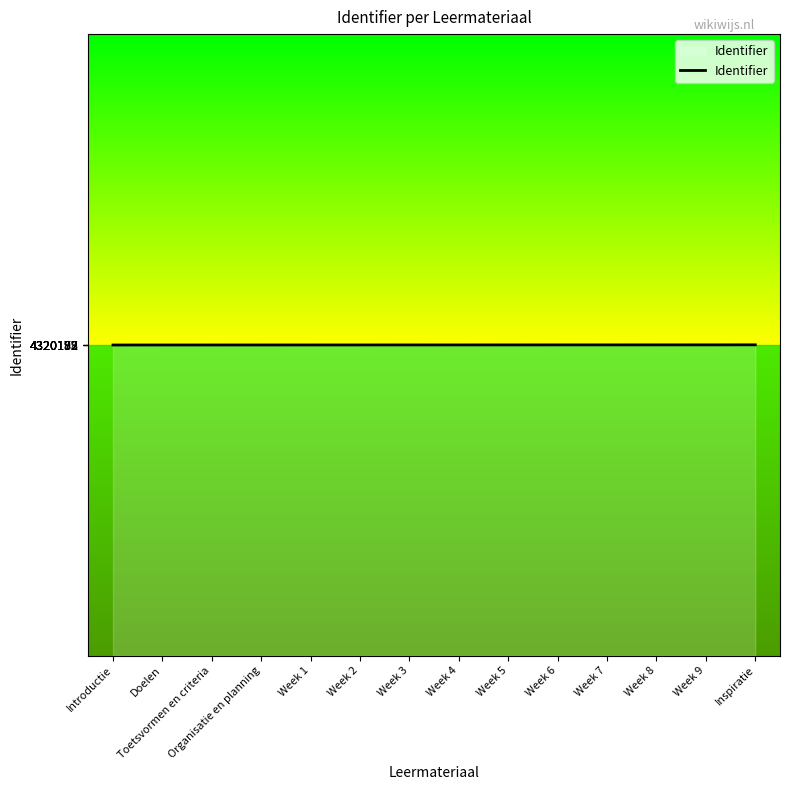

True or false: the data shows 4320174 at Doelen.

True